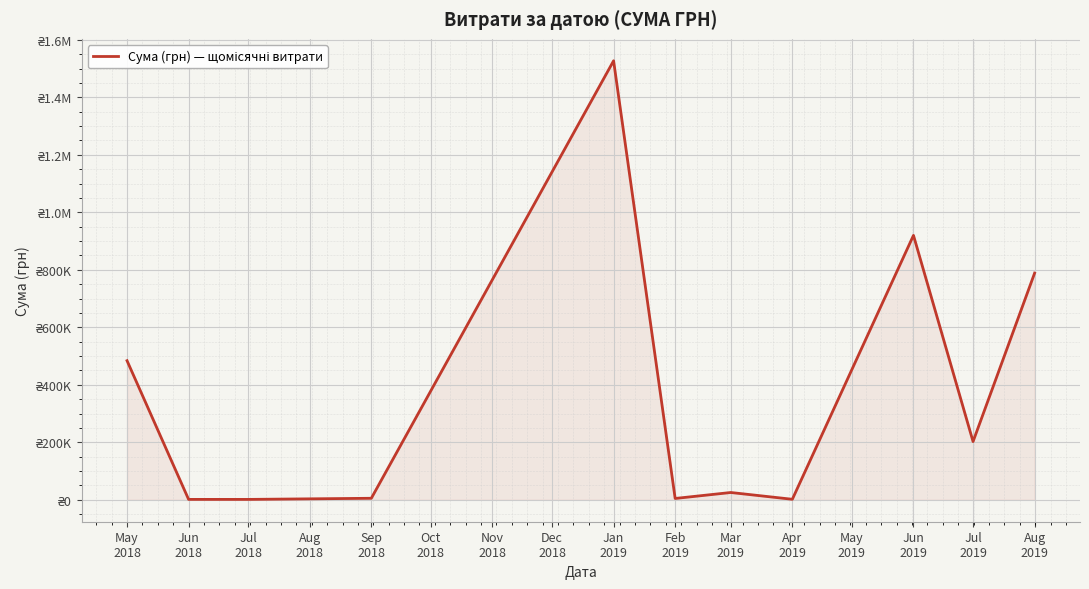

What is the maximum value shown in the chart?

1527314.5